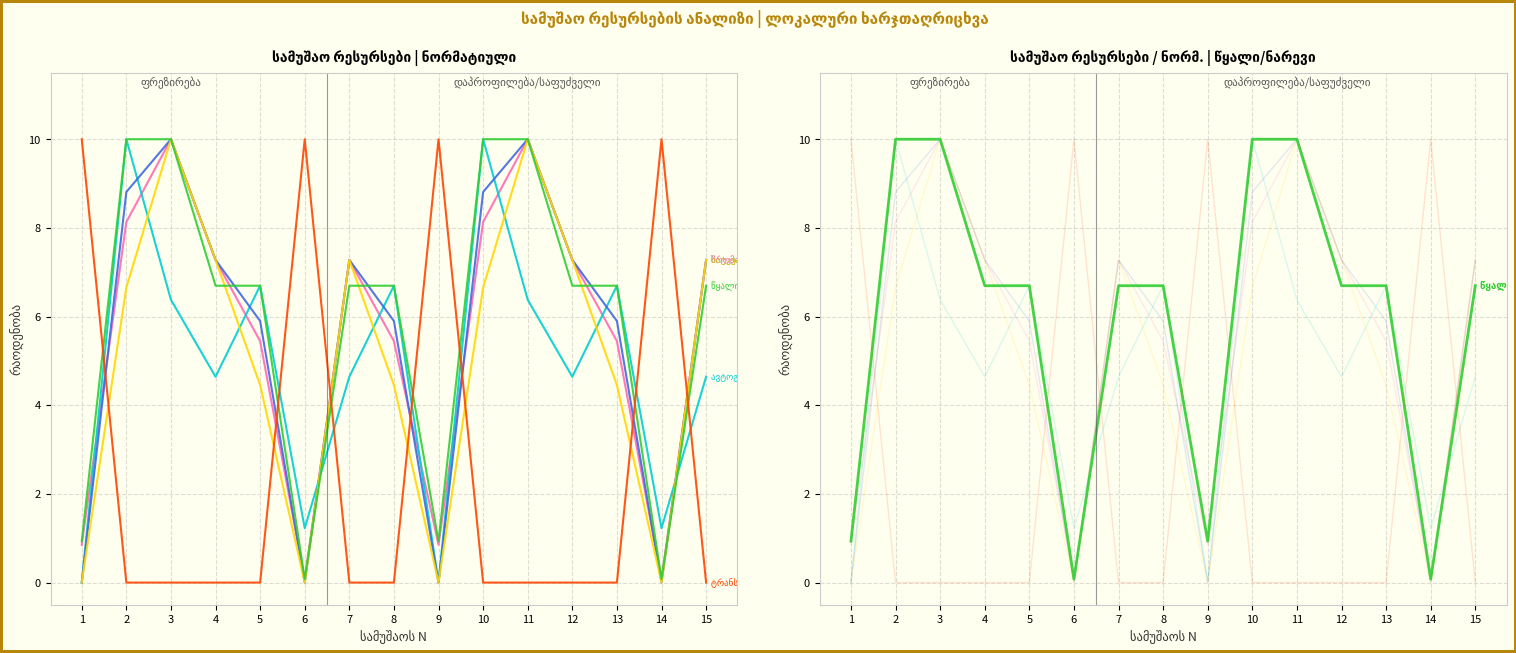

What is the total value across all series at 3?

46.4